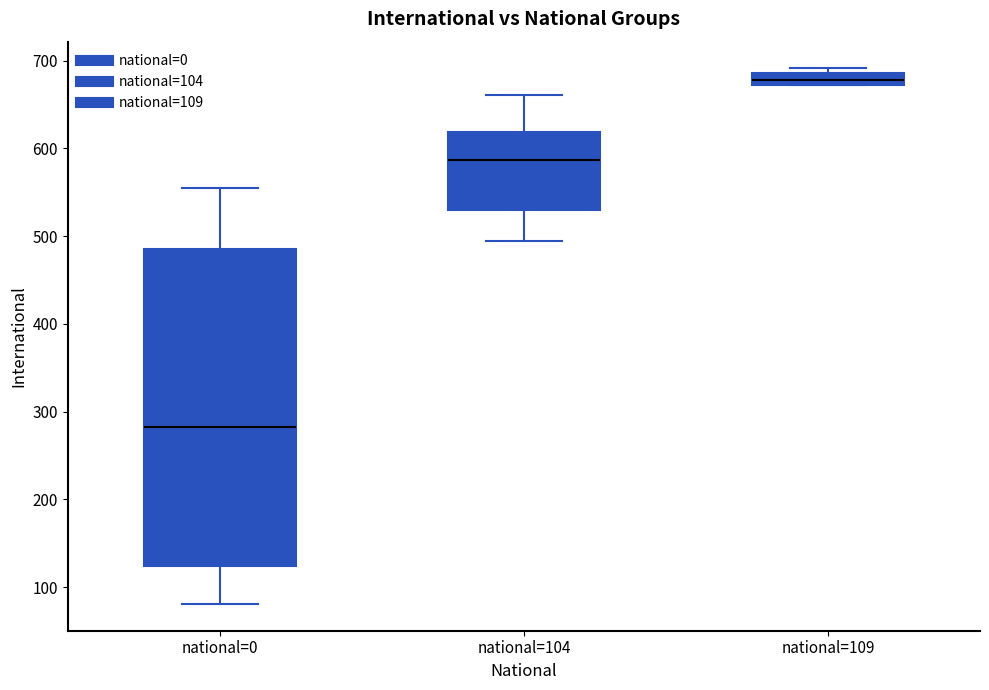

Where is the lower edge of the box for national=109 on the y-axis? The values are not printed on the chart, so give them approximately, as read against the axis.

670